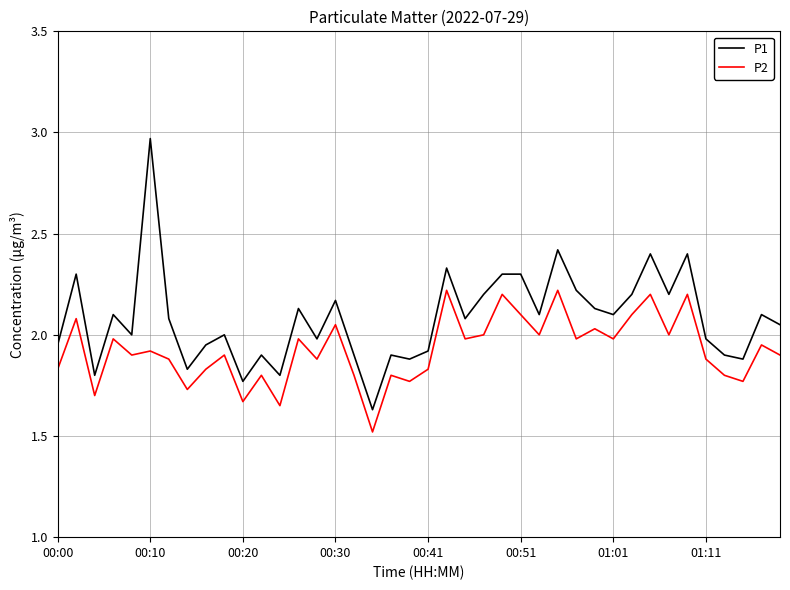

How many lines are shown in the chart?

2